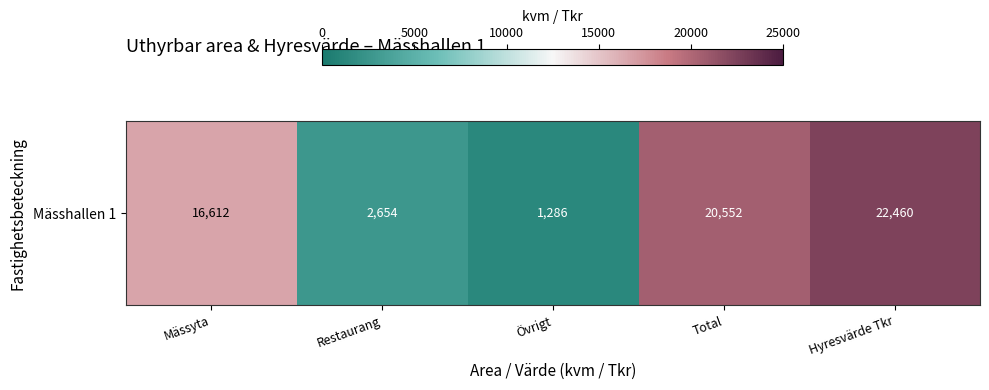

True or false: the data shows 16612 at Mässyta.

True